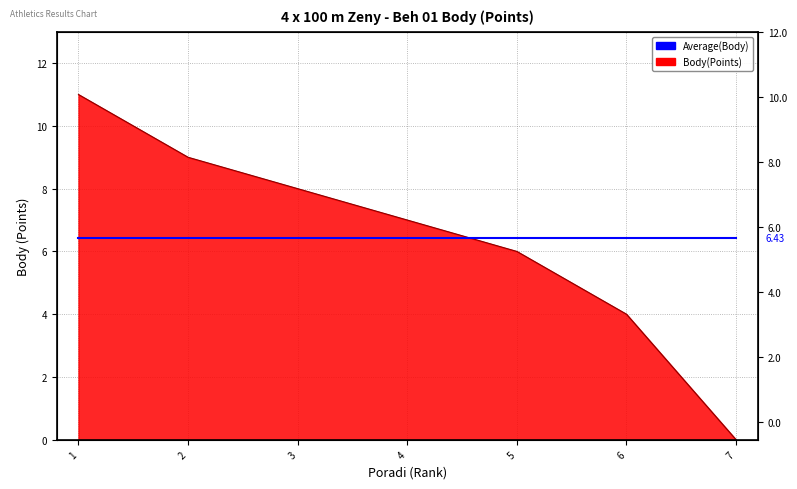

What is the difference between the second highest and minimum values?

9